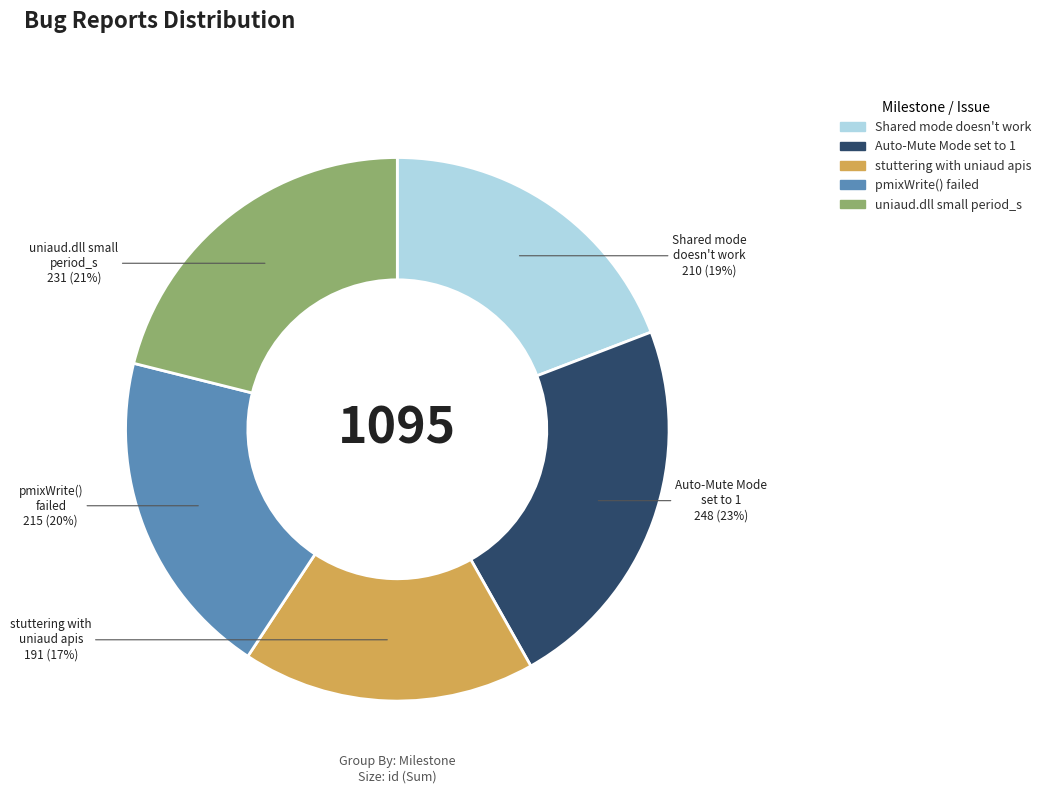

To the nearest percent, what is the average slice percentage?

20%